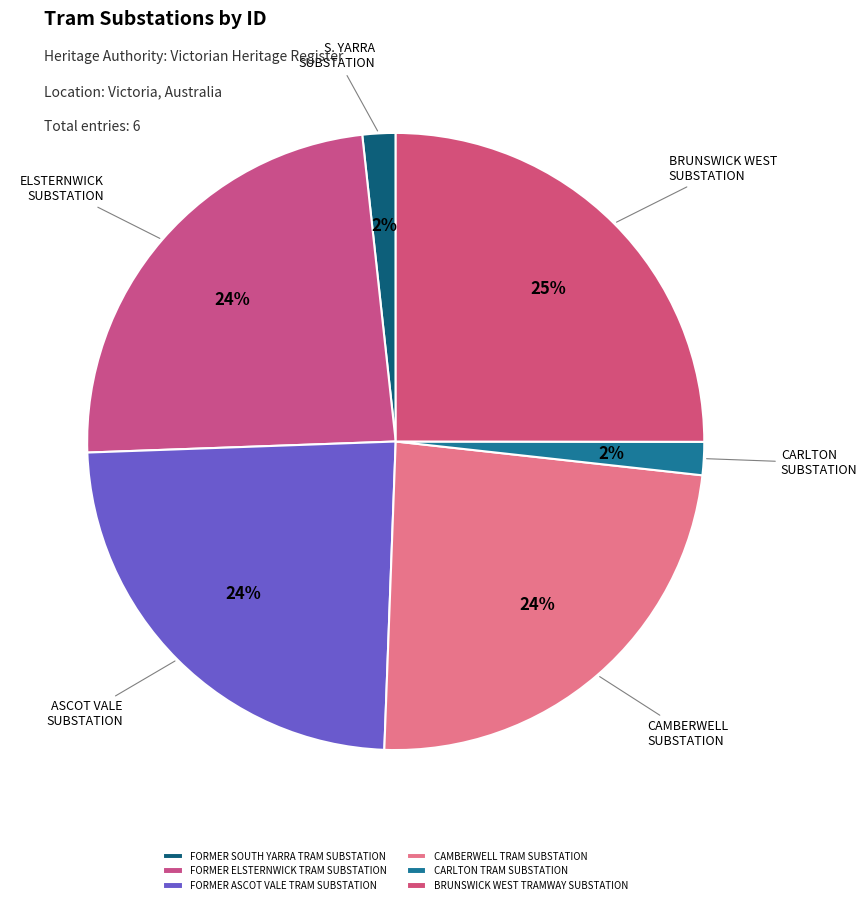

To the nearest percent, what is the average slice percentage?

17%